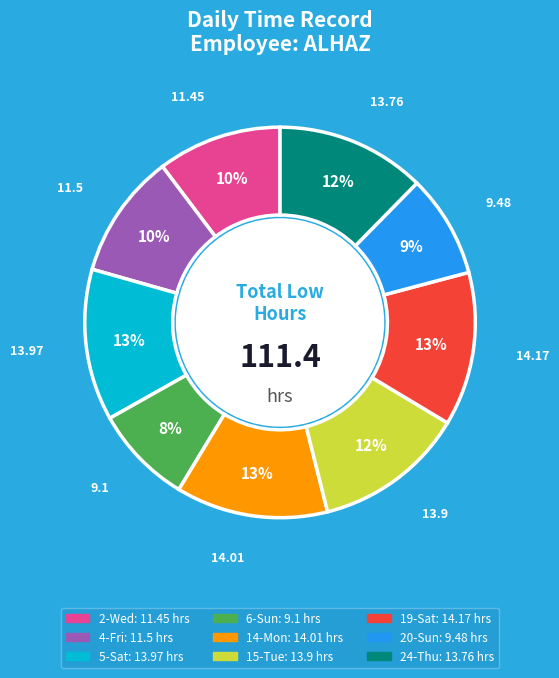

To the nearest percent, what is the combined percentage of 24-Thu and 19-Sat?

25%